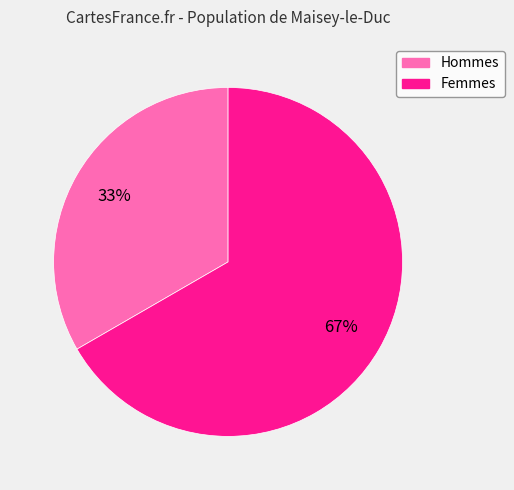

Is there a majority slice in this chart?

Yes